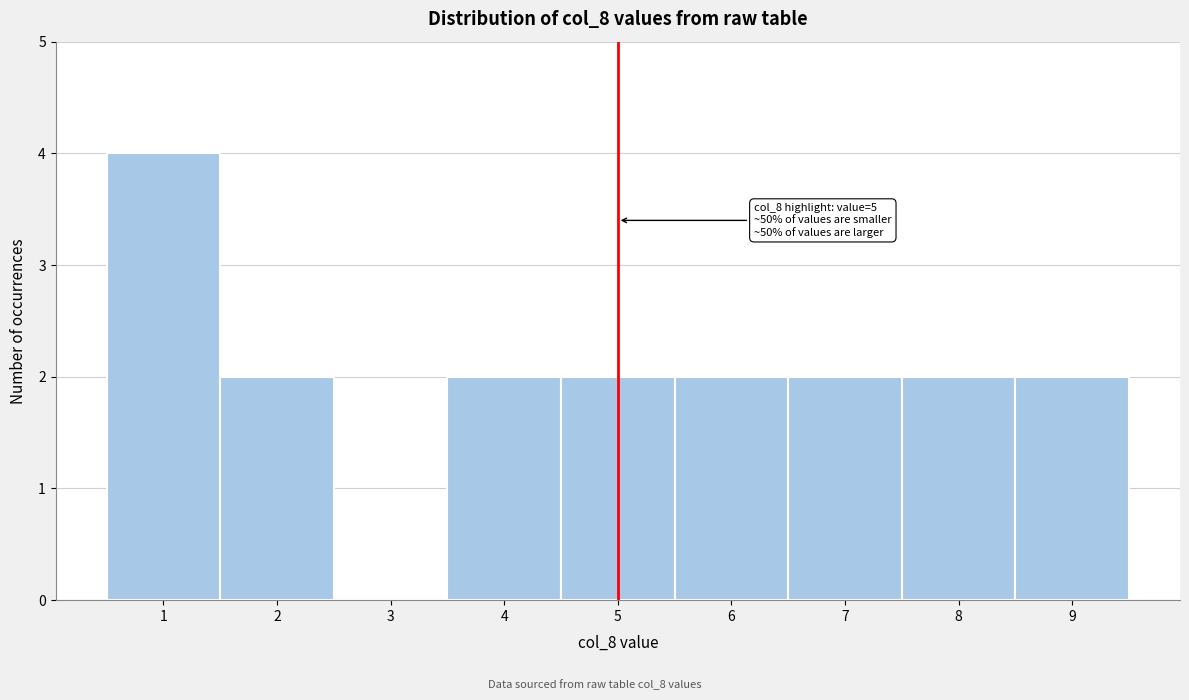

Over which range of the x-axis is the bar tallest?

0.5 to 1.5